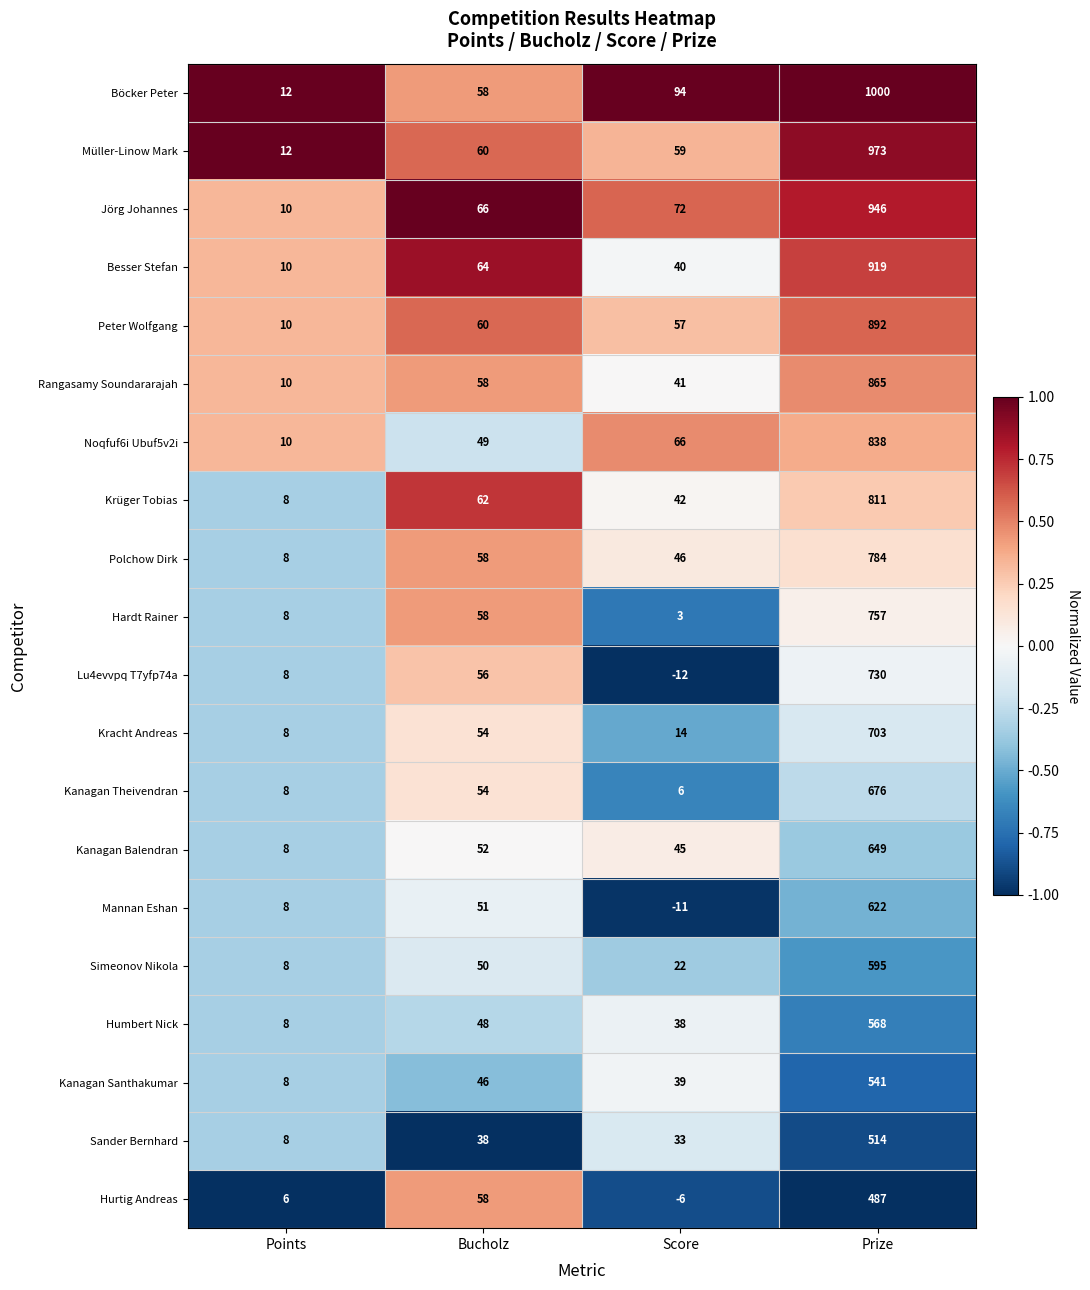

What is the average value of the Peter Wolfgang series?

255